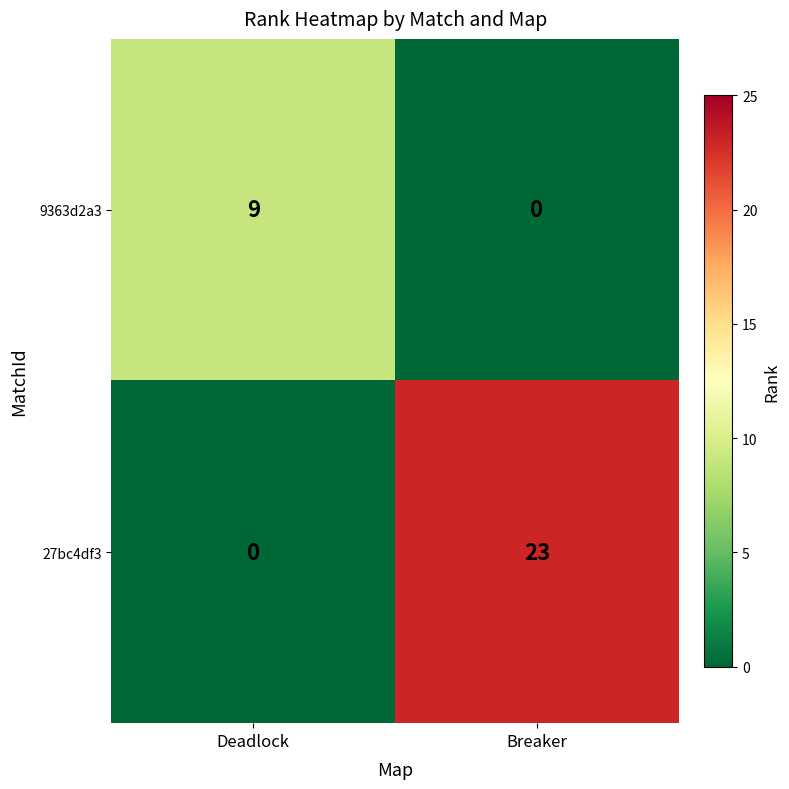

Which series has the largest range (max minus min)?

27bc4df3